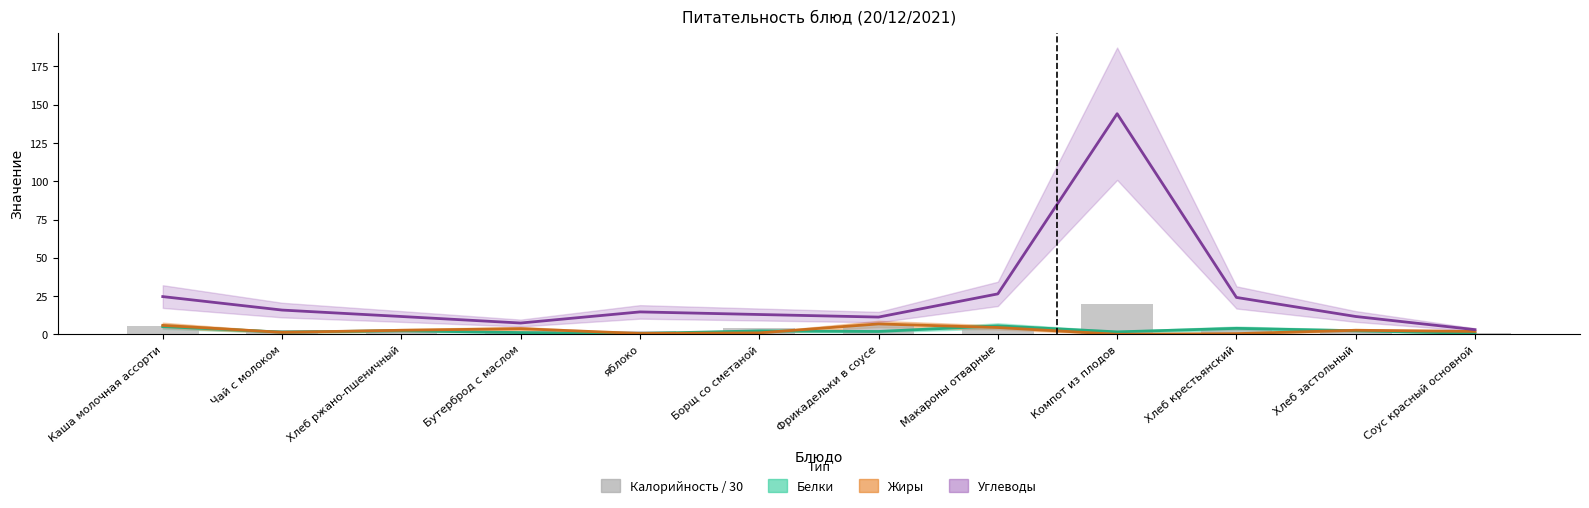

What position from the right is Соус красный основной?

1